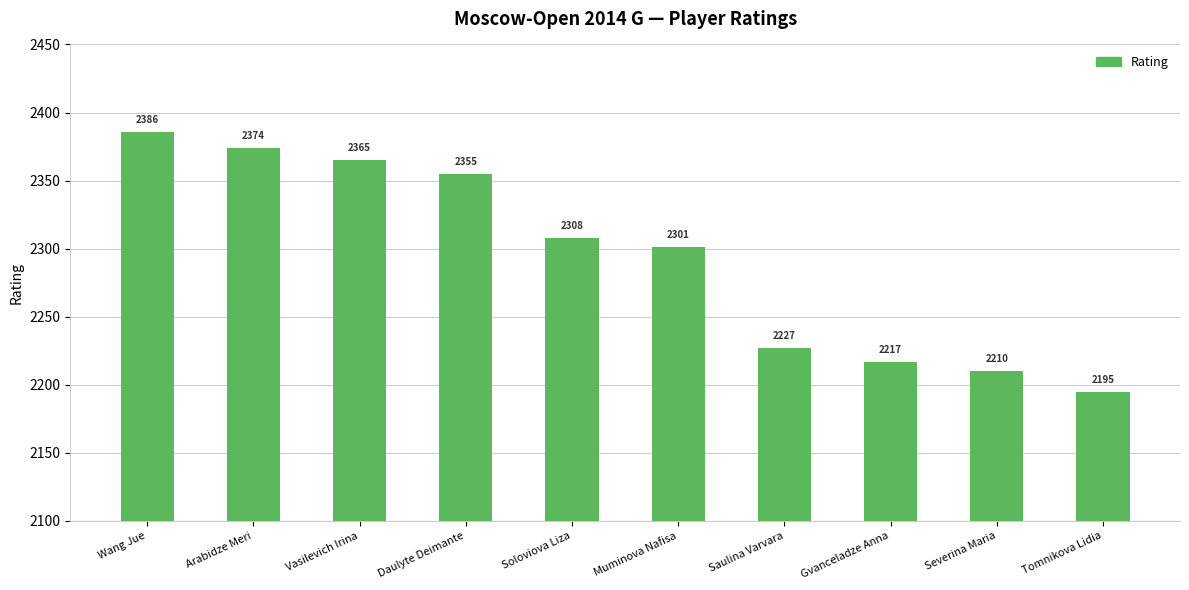

List the labels in order of value, smallest first.

Tomnikova Lidia, Severina Maria, Gvanceladze Anna, Saulina Varvara, Muminova Nafisa, Soloviova Liza, Daulyte Deimante, Vasilevich Irina, Arabidze Meri, Wang Jue